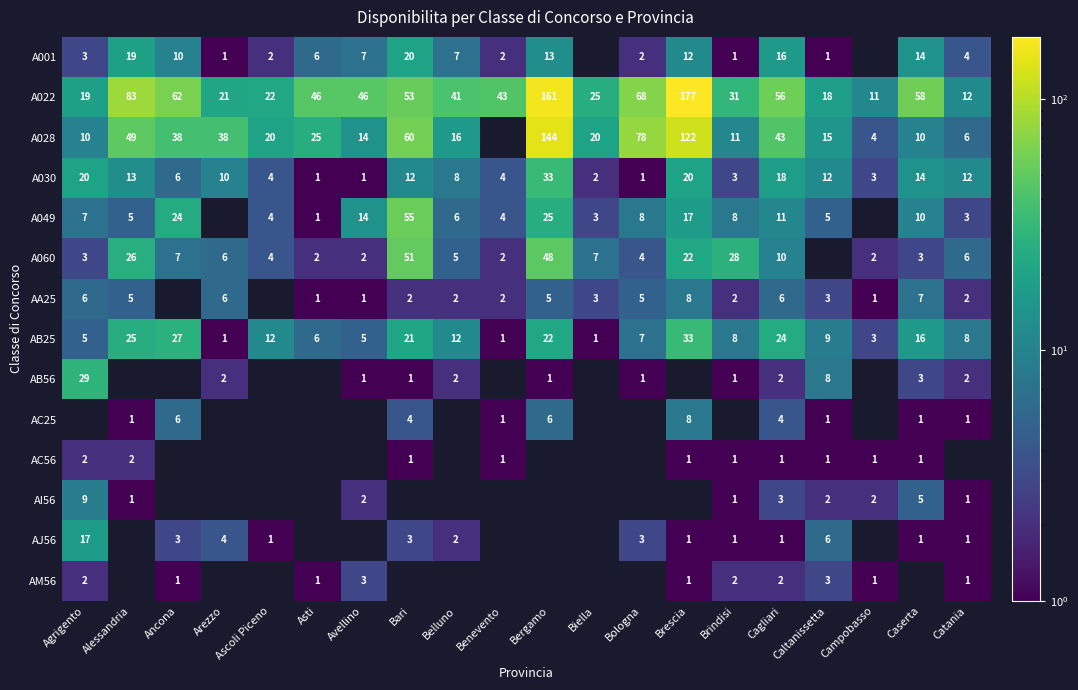

What is the sum of all A030 values?

197